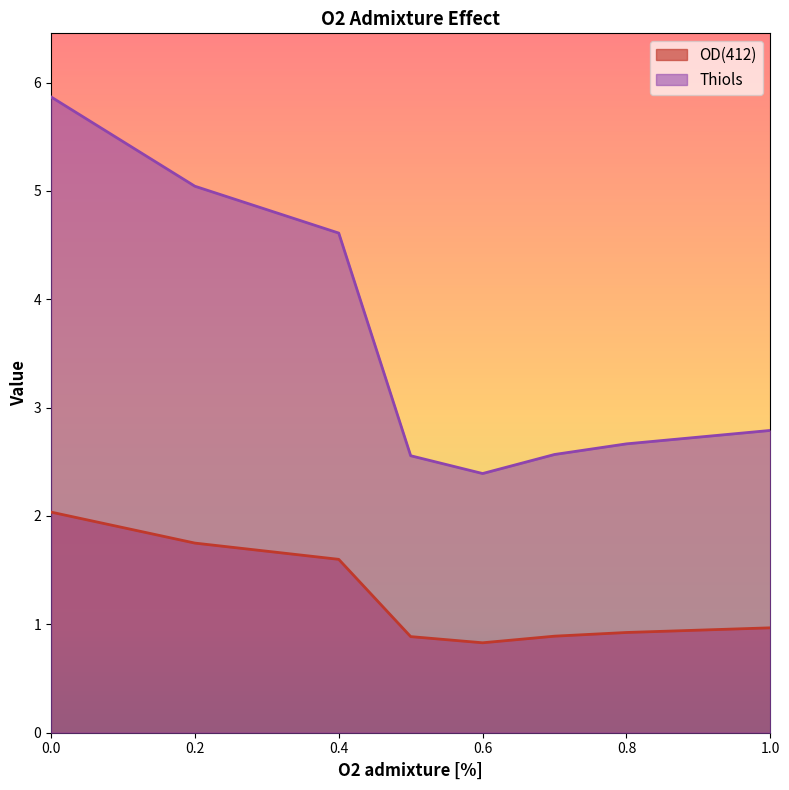

The value of Thiols at 0.0 is 5.9. True or false?

True